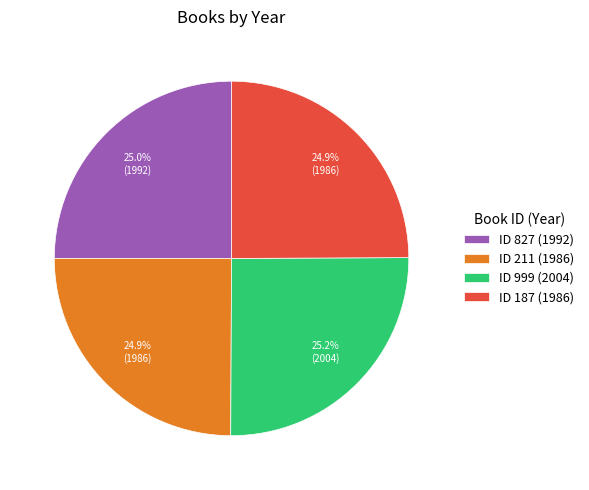

Is there any slice that represents more than half of the pie?

No